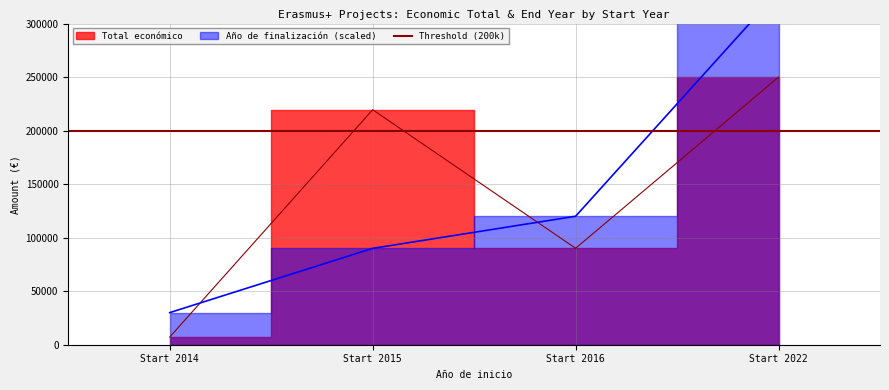

At Start 2016, list the series in order from smallest to largest.

Total económico, Año de finalización